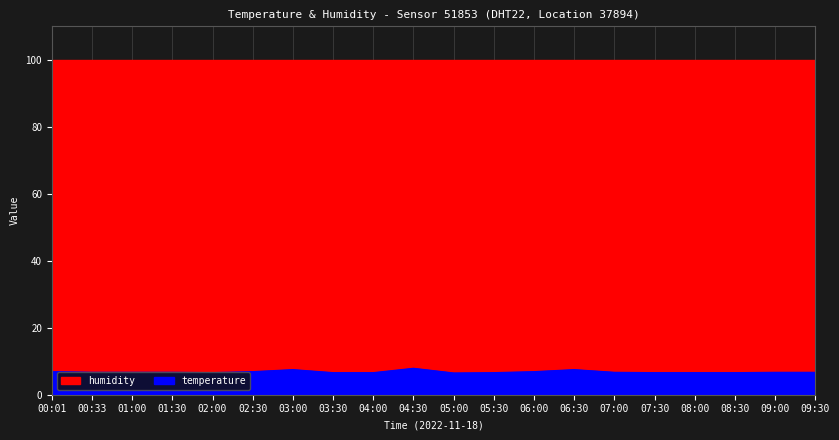

Which series has the largest range (max minus min)?

temperature